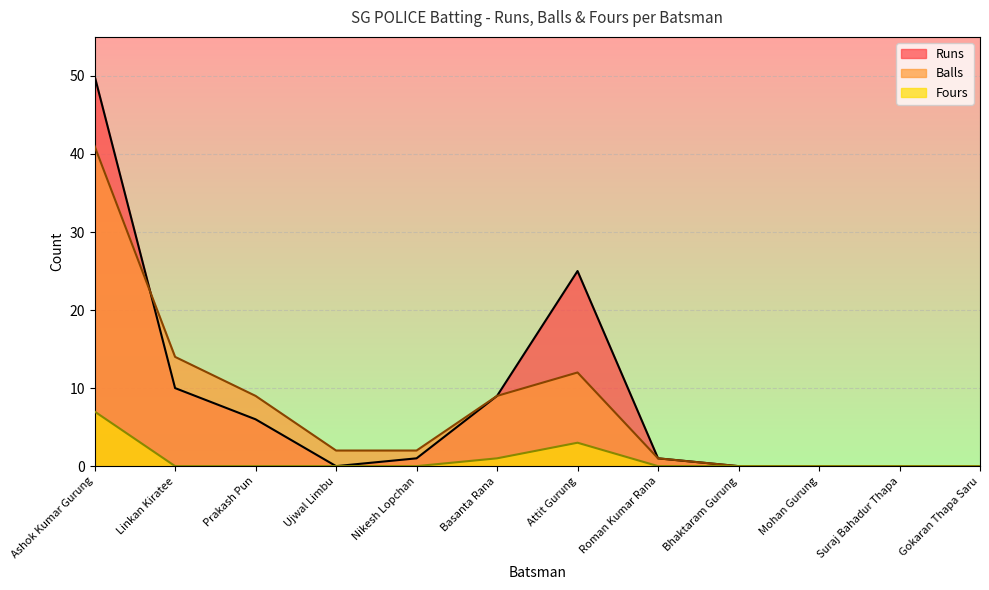

True or false: Balls has more than 2 interior local peaks.

False